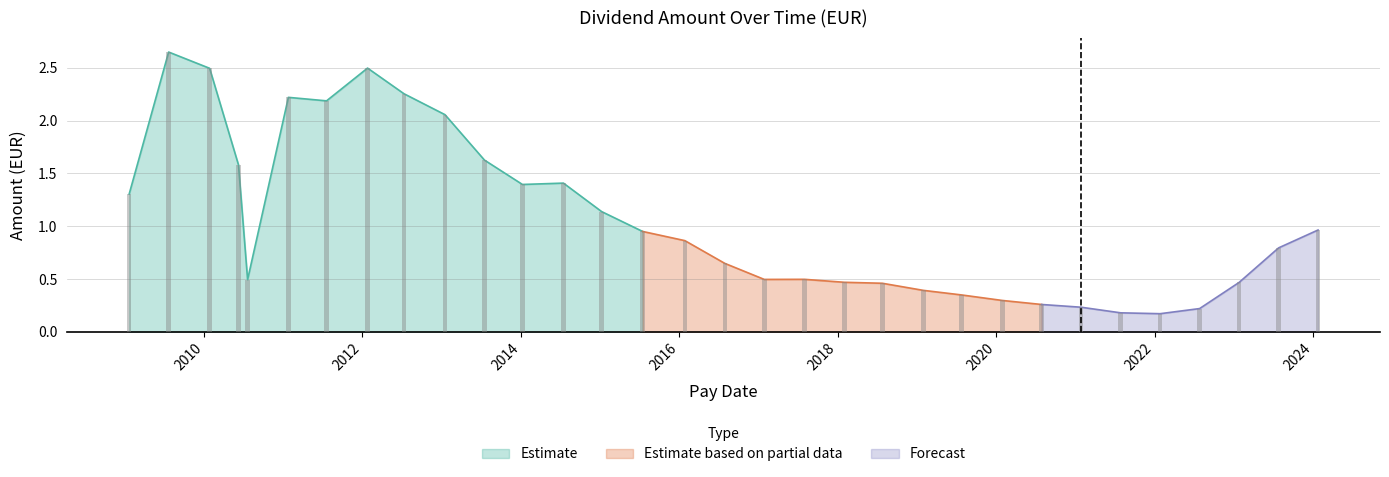

What is the label of the 7th bar from the right?

2021-01-27